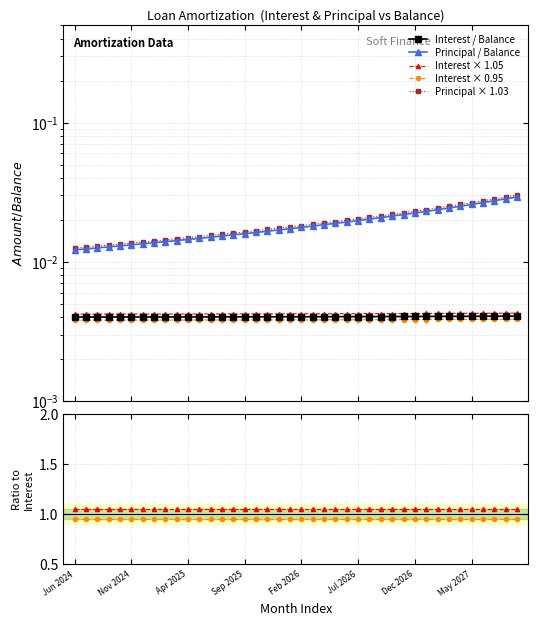

True or false: Interest × 0.95 has a value of 1.6 at 23.

False